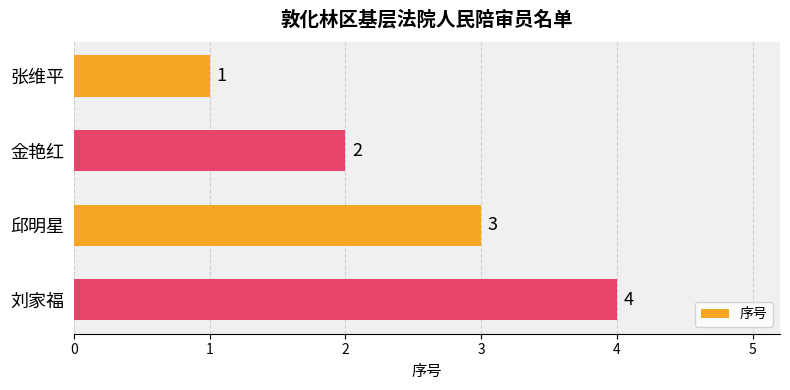

How many bars are there in total?

4